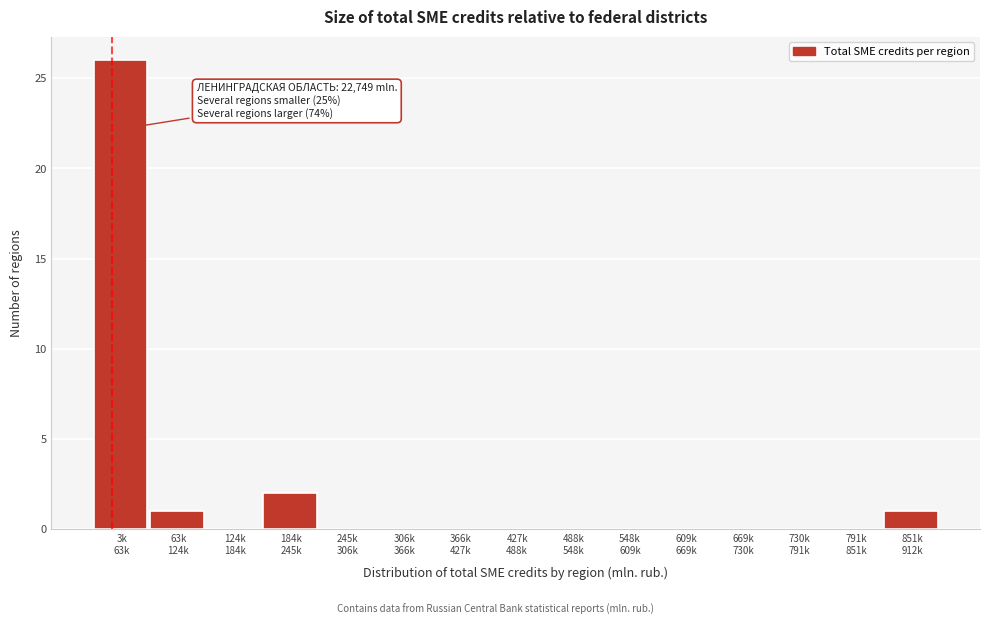

What is the sum of all values?

30